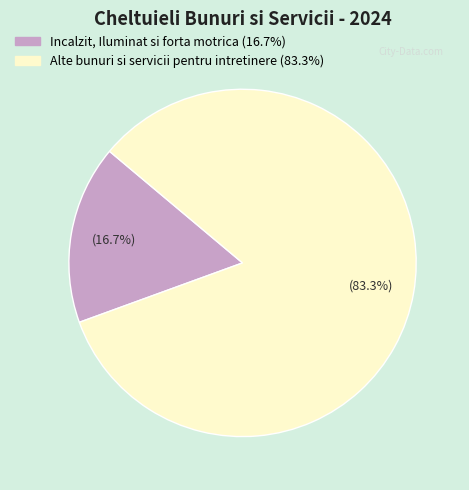

Which category has the biggest portion of the pie?

Alte bunuri si servicii pentru intretinere